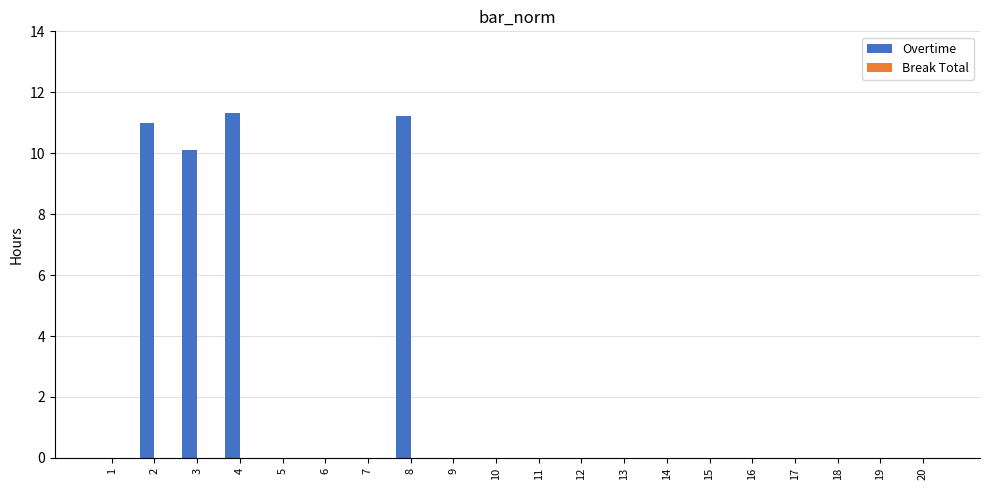

What is the maximum value shown in the chart?

11.3